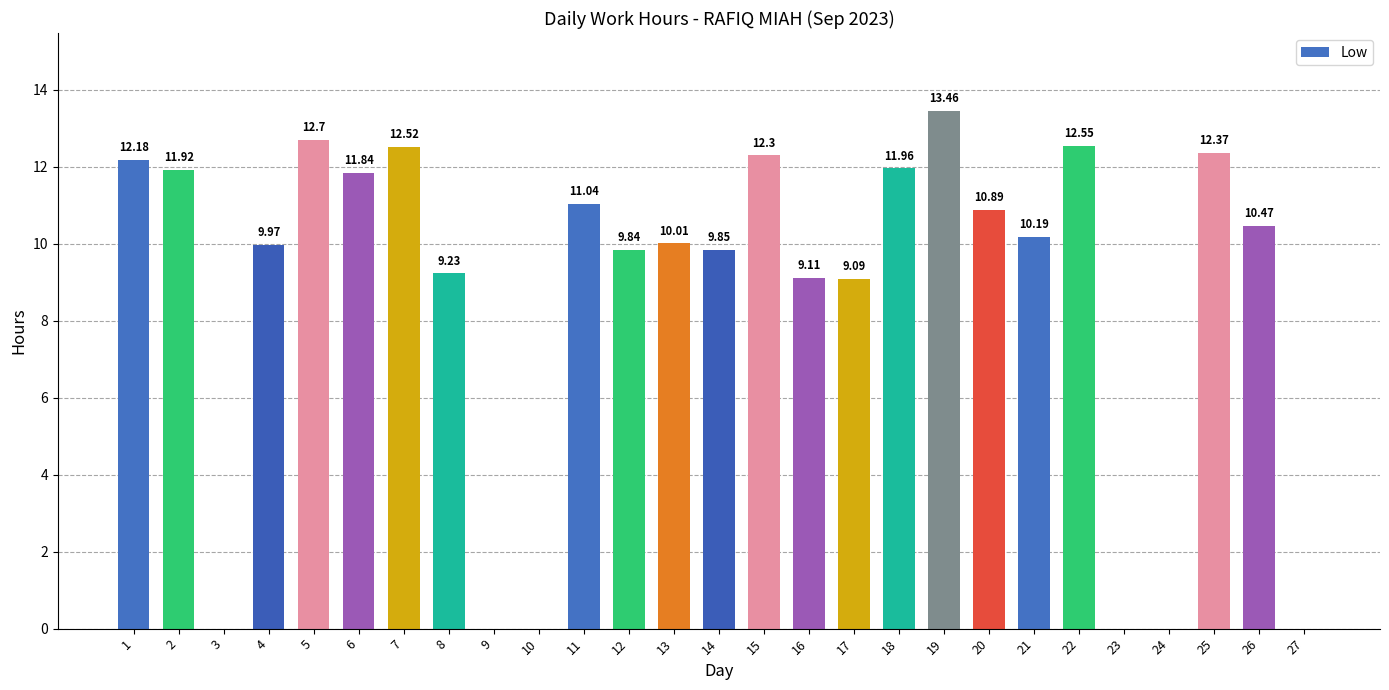

At which label does the data first exceed 10?

1